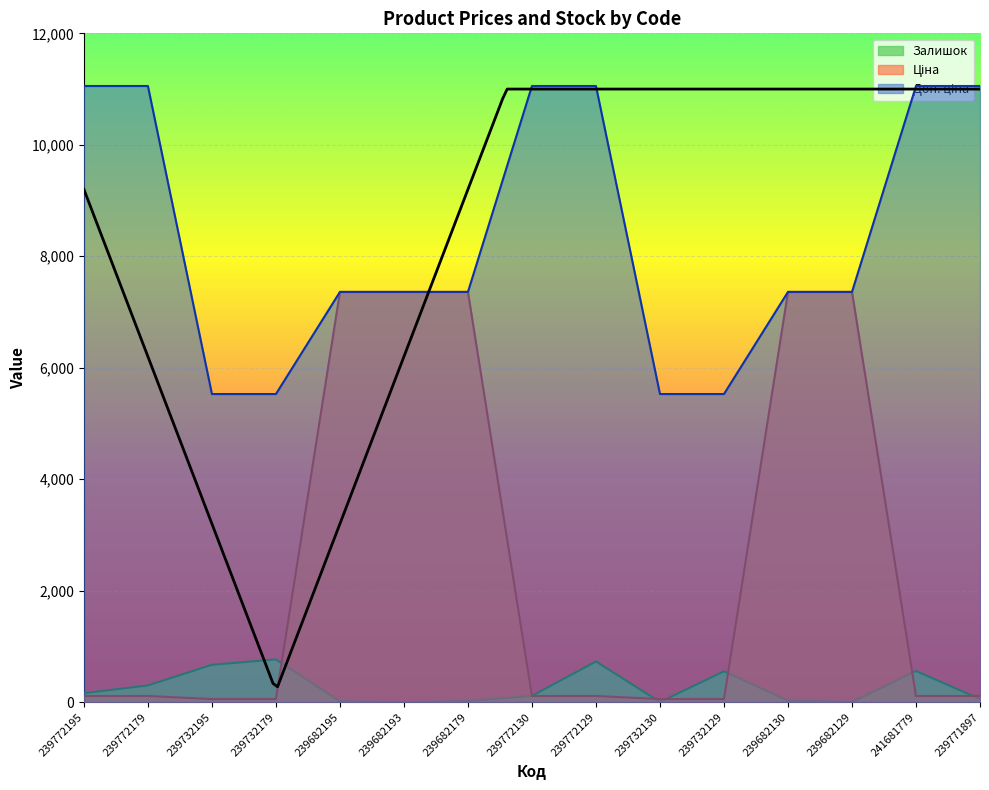

What is the difference between the Ціна values at 239771897 and 239732179?

55.3